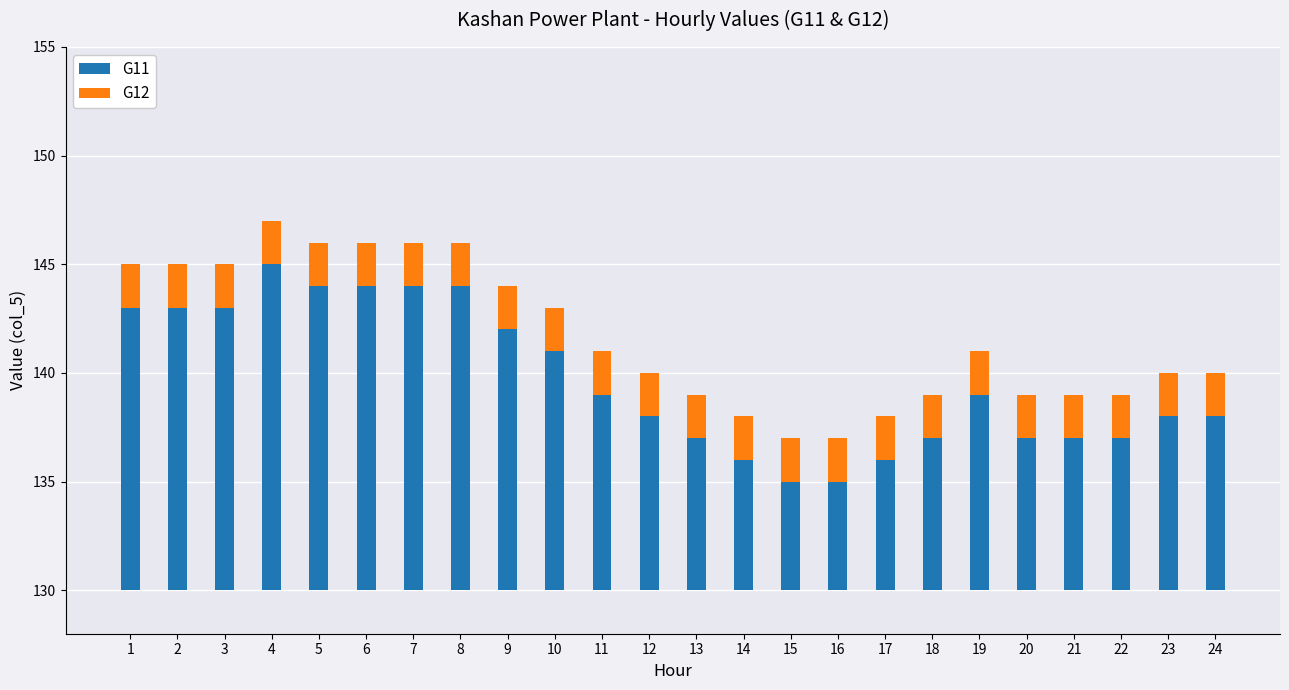

Rank the categories by G11 value from highest to lowest.

4, 5, 6, 7, 8, 1, 2, 3, 9, 10, 11, 19, 12, 23, 24, 13, 18, 20, 21, 22, 14, 17, 15, 16